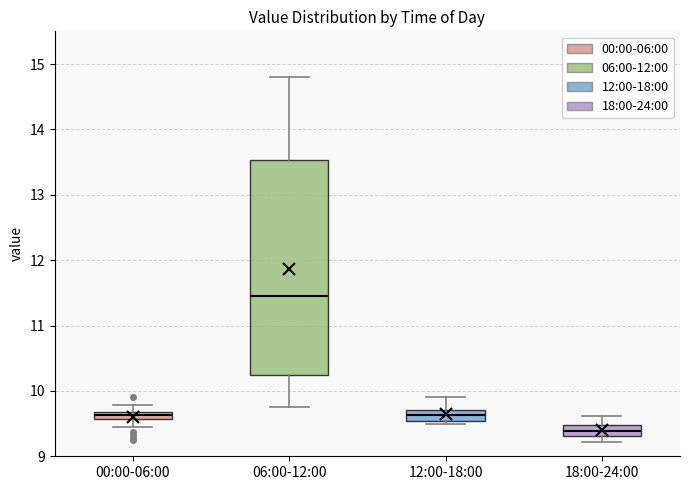

Comparing the boxes themselves (not the whiskers), which one is the tallest?

06:00-12:00